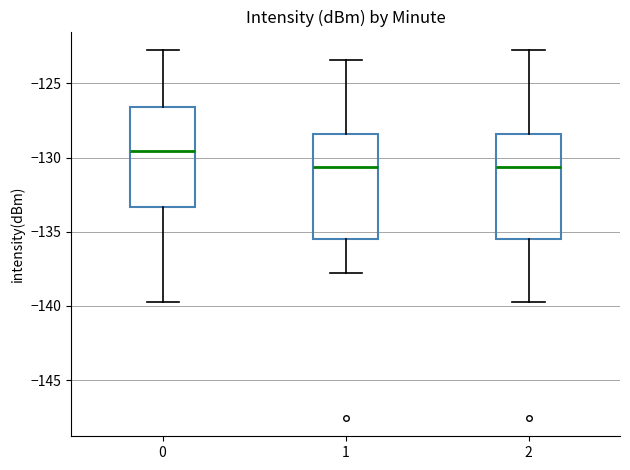

Reading left to right, read every box against the y-axis: the position of its median line, the range the box covers, and the ends of its whiskers. The values are not printed on the chart, so give them approximately, as read against the axis.

0: median -129.5, box -133.5 to -126.5, whiskers -139.5 to -122.5
1: median -130.5, box -135.5 to -128.5, whiskers -138.0 to -123.5
2: median -130.5, box -135.5 to -128.5, whiskers -139.5 to -122.5